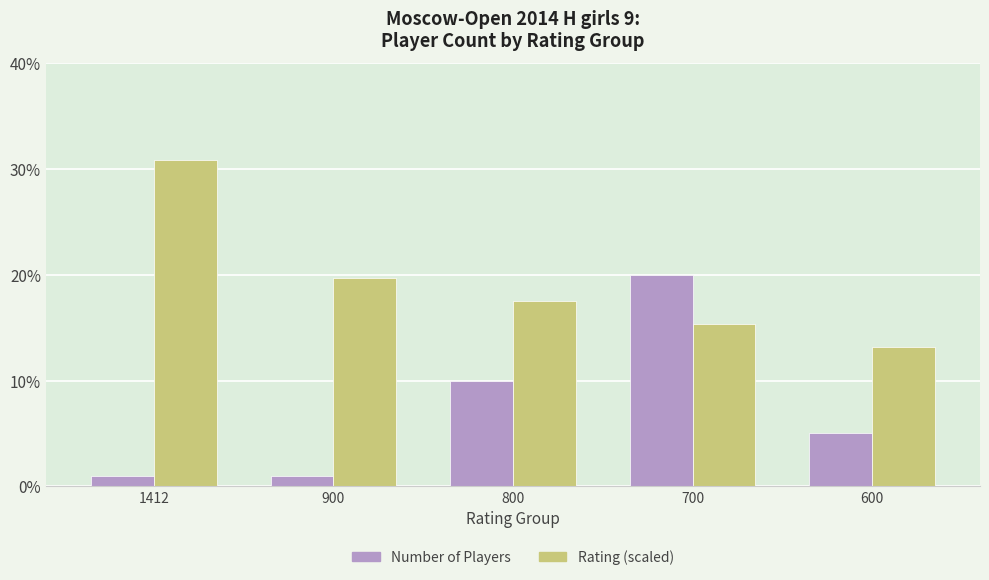

What value does the Rating (scaled) series have at 900?

19.7